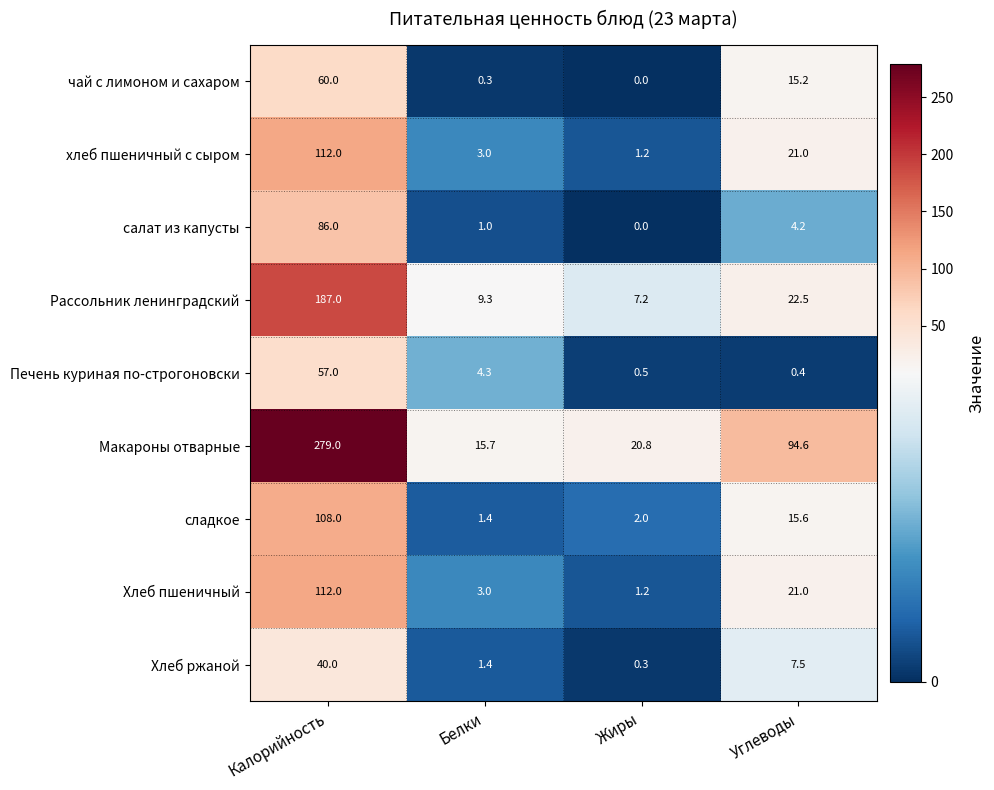

The Хлеб ржаной series shows 14.5 at Калорийность. True or false?

False